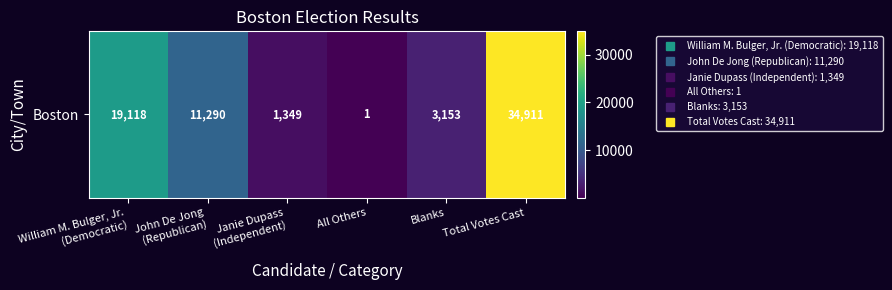

Reading left to right, extract all data points from this chart.

19118	11290	1349	1	3153	34911